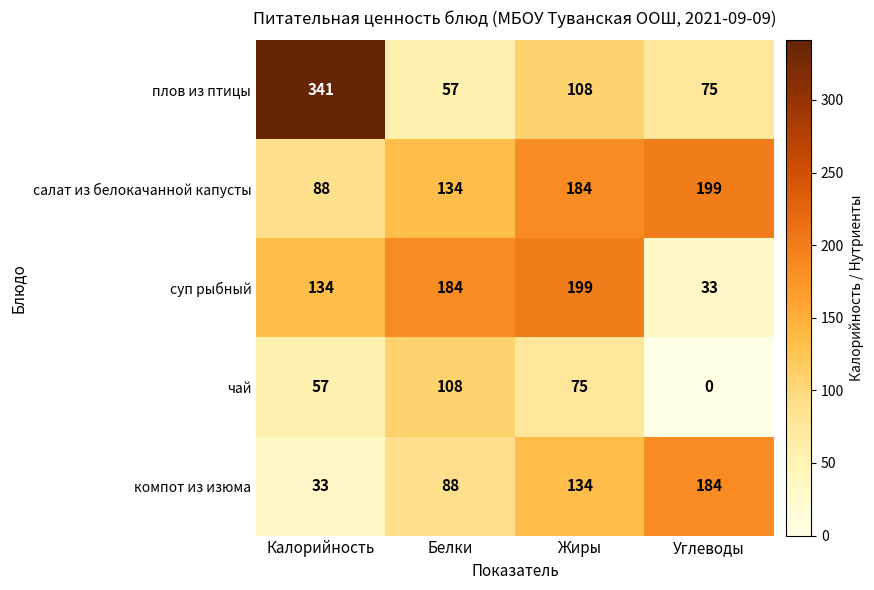

Rank the series at Жиры from lowest to highest value.

чай, плов из птицы, компот из изюма, салат из белокачанной капусты, суп рыбный